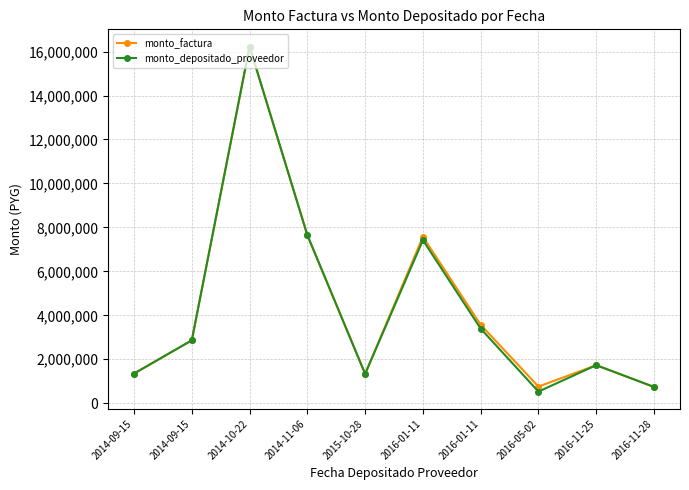

Where is the first local maximum for monto_depositado_proveedor?

2014-10-22